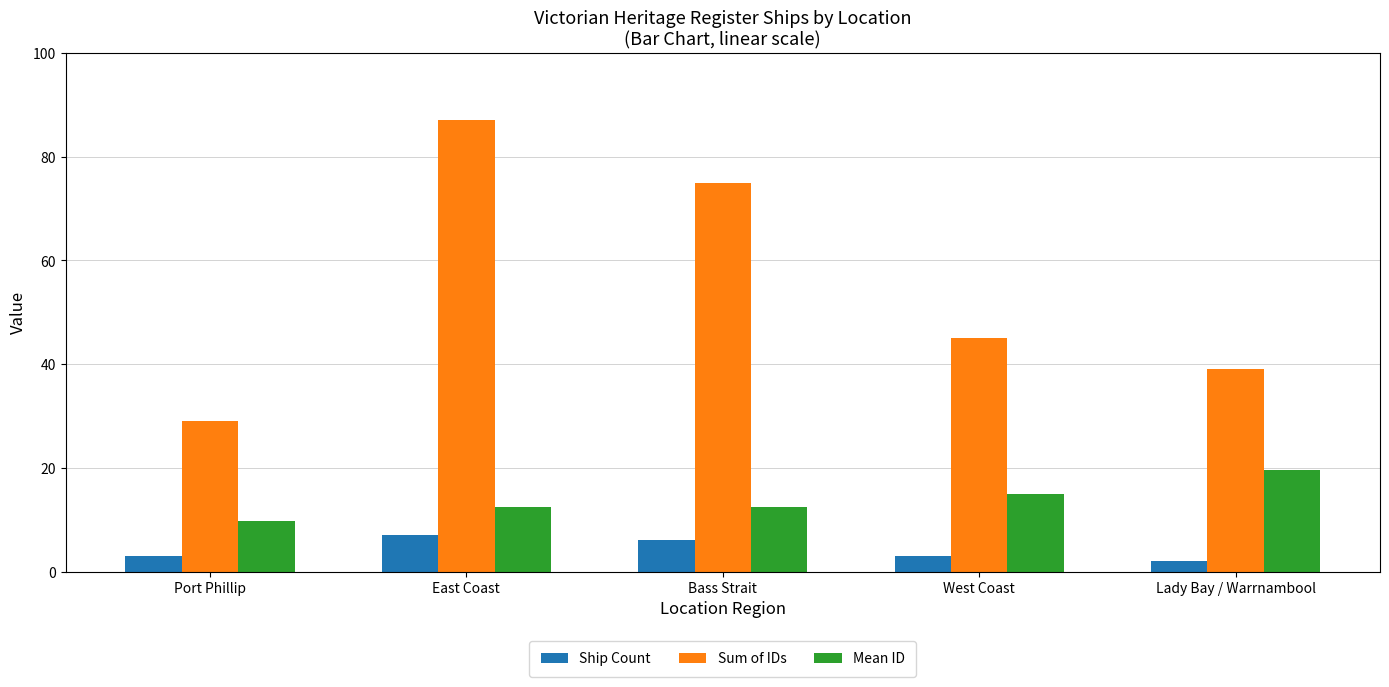

List the series in order of their overall mean, lowest first.

Ship Count, Mean ID, Sum of IDs